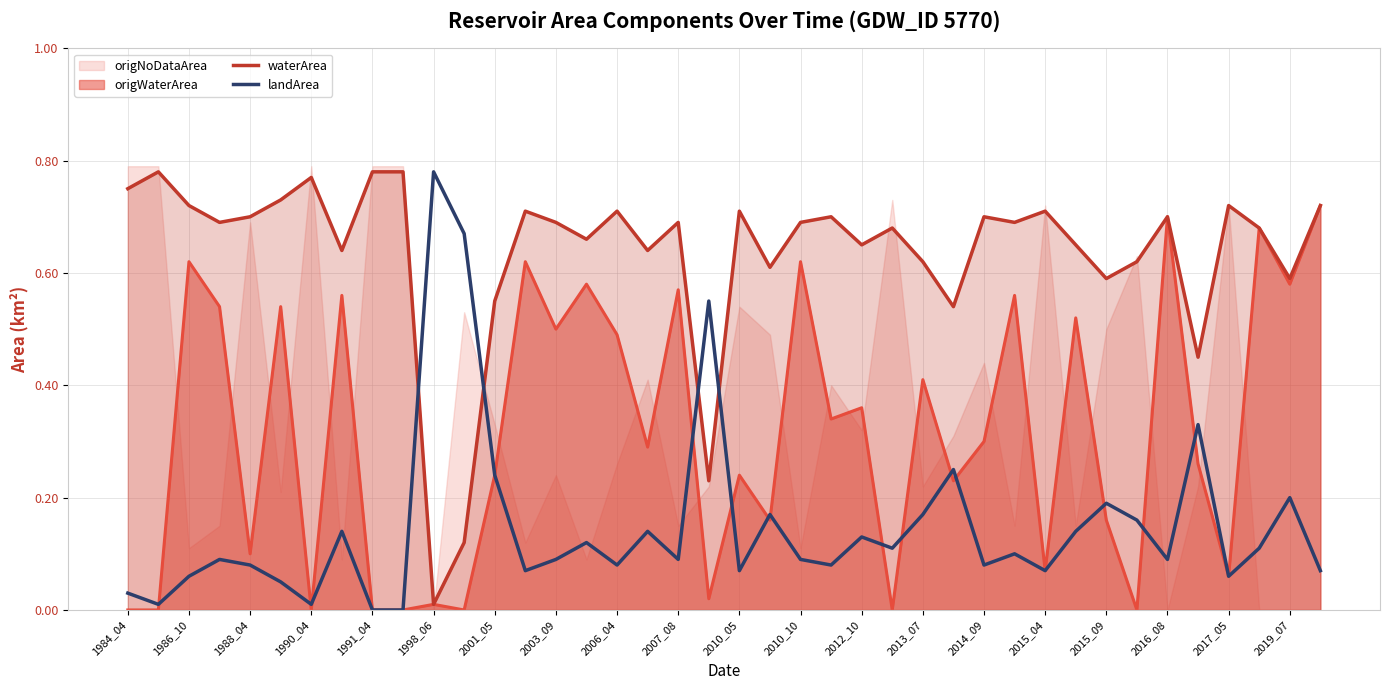

The origWaterArea series shows 1.0 at 1986_10. True or false?

False